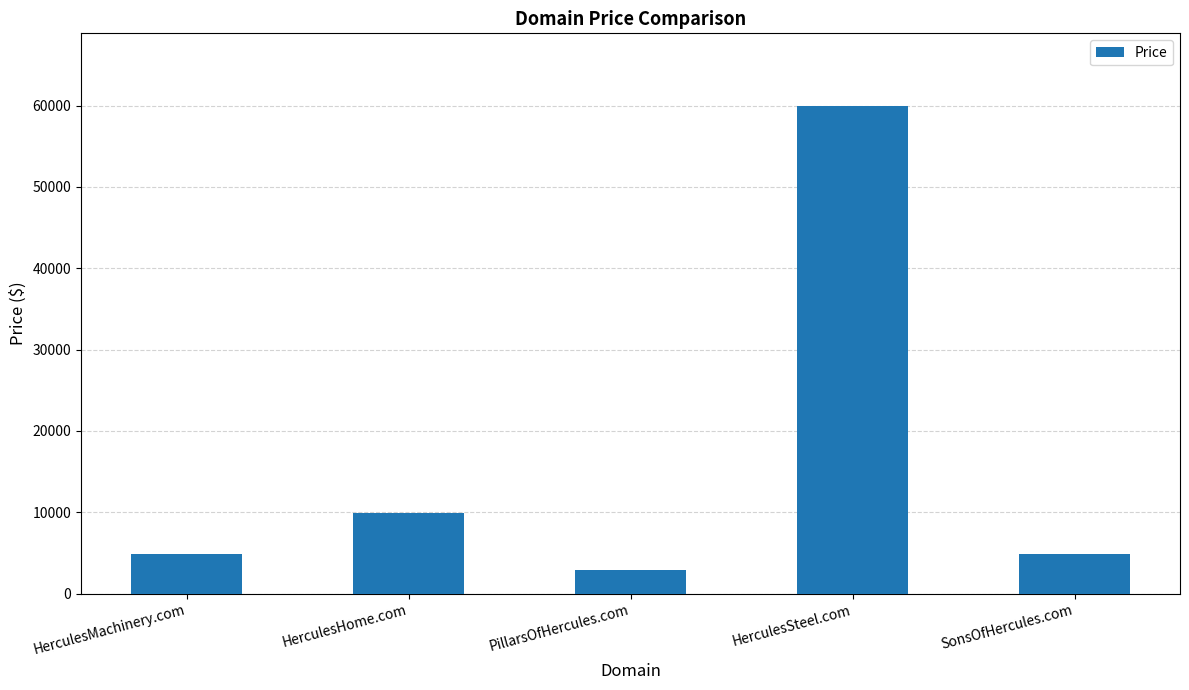

Where is the data nearest to the value 31388?

HerculesHome.com